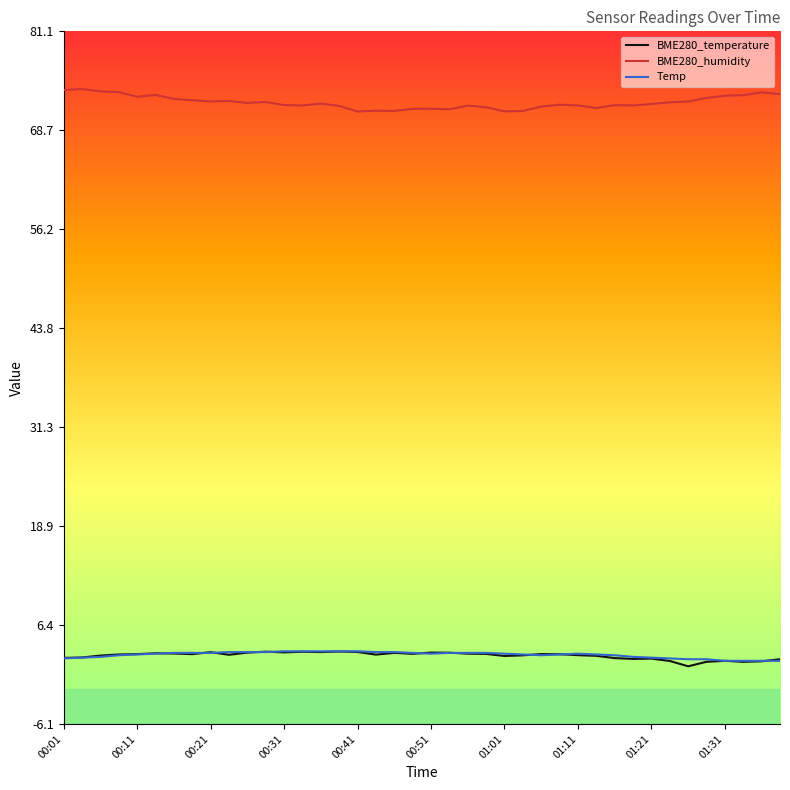

Which series has the largest total across all categories?

BME280_humidity